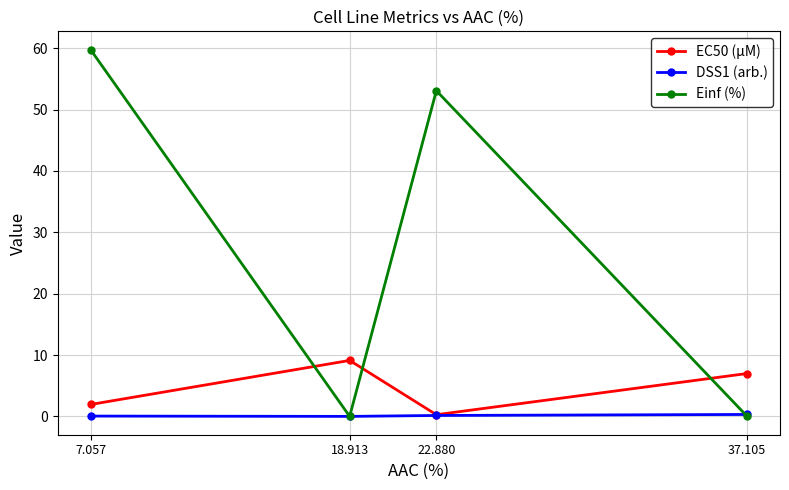

Which series has the largest total across all categories?

Einf (%)